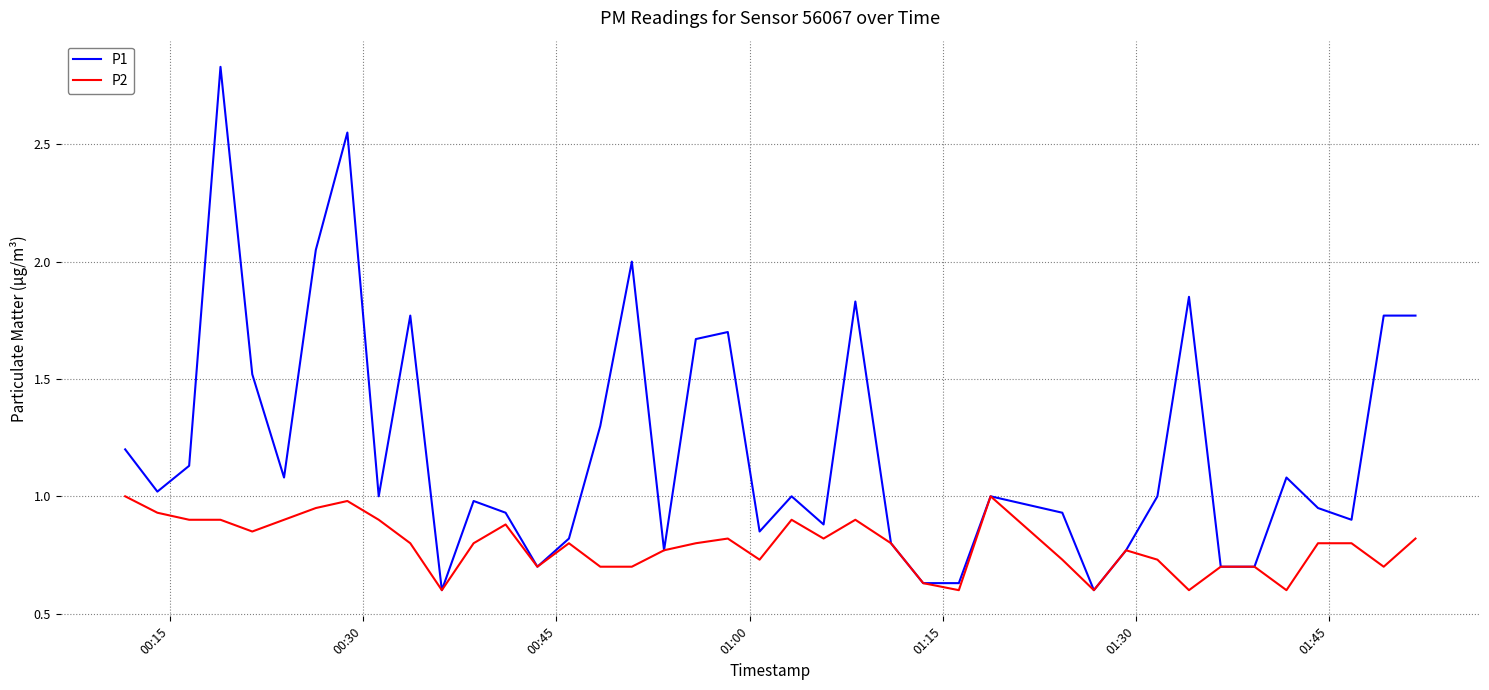

Rank the series by their average value, from highest to lowest.

P1, P2